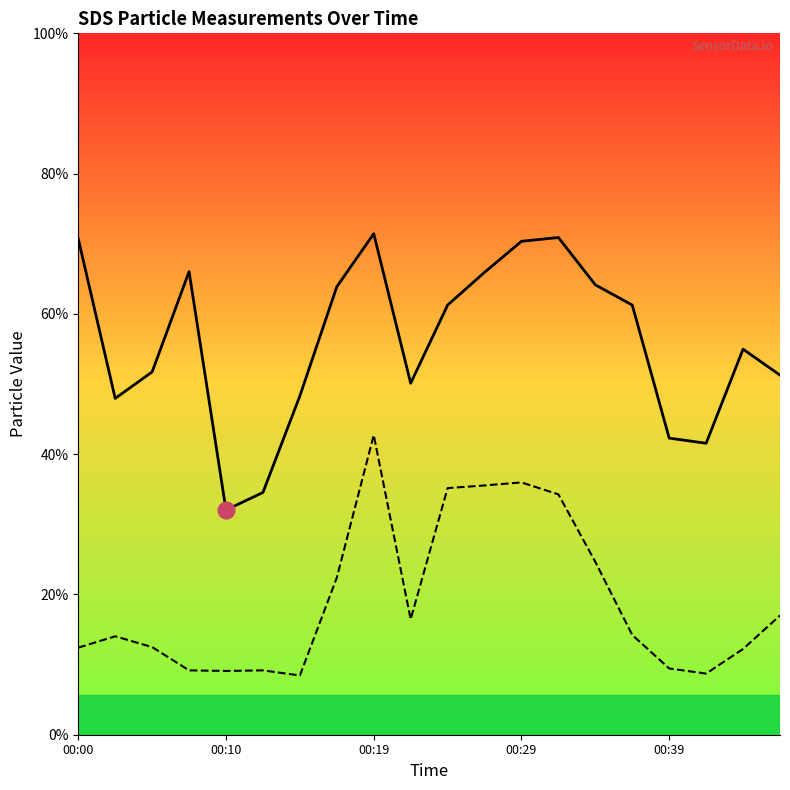

At which label is SDS_P1 closest to 19?

19